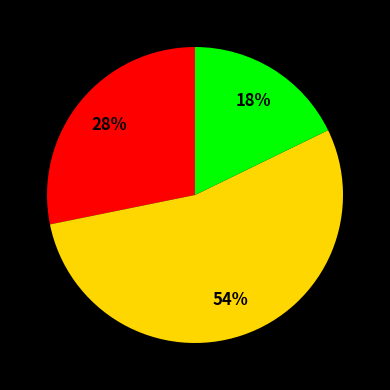

Is there a majority slice in this chart?

Yes